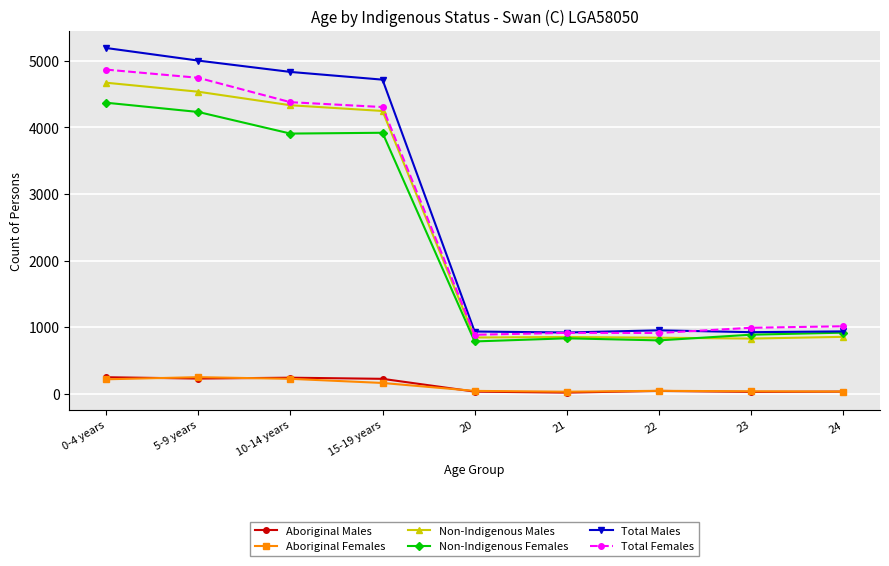

What is the label of the 1st point from the right?

24